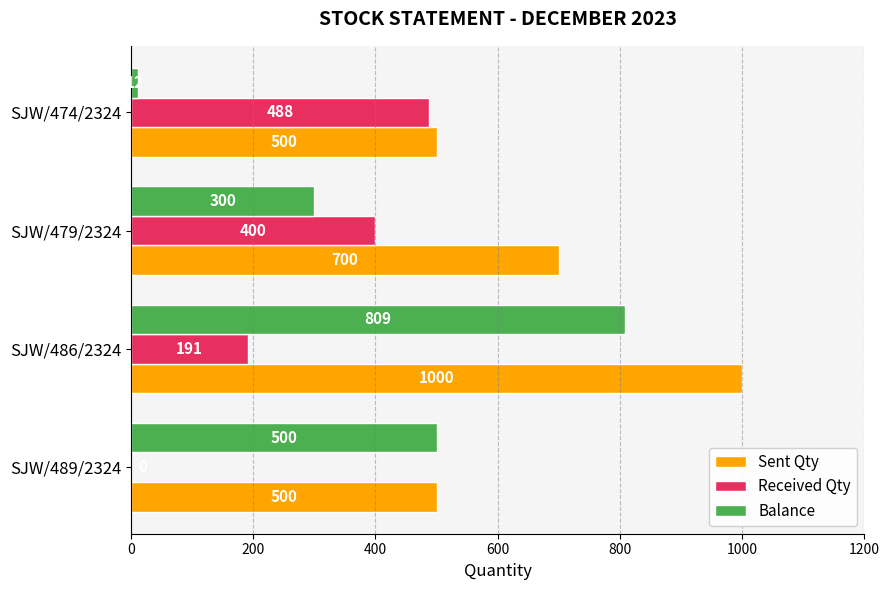

What are all the series names shown in the legend?

Sent Qty, Received Qty, Balance